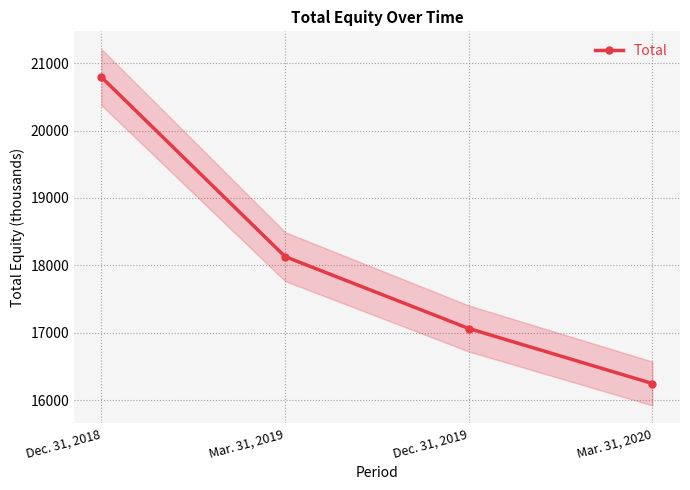

At which category does the chart reach its peak across all series?

Dec. 31, 2018